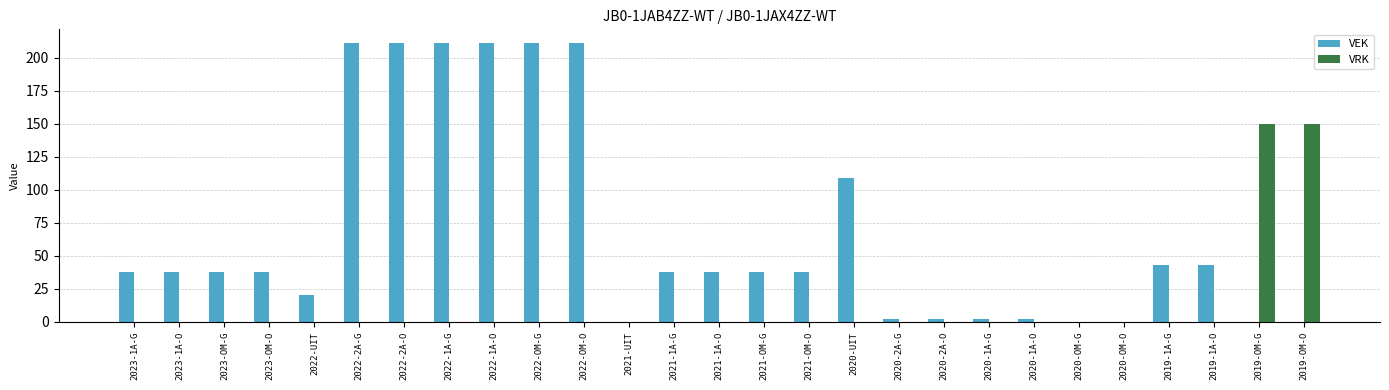

The value of VEK at 2022-OM-O is 211. True or false?

True